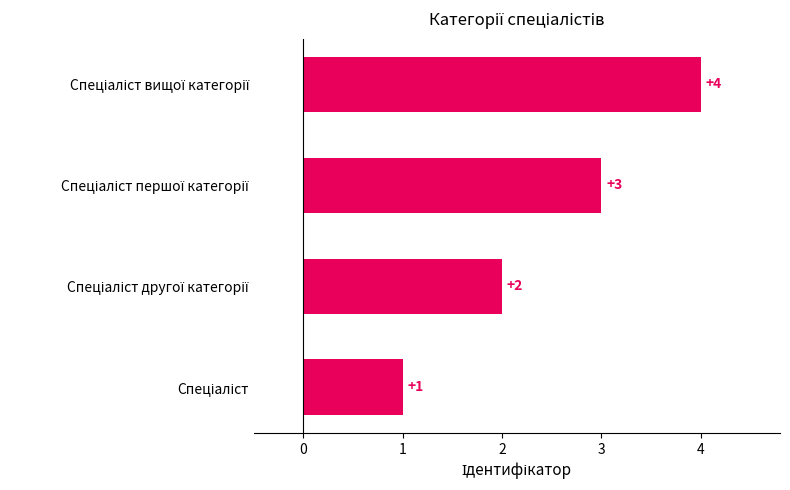

What is the smallest value displayed?

1